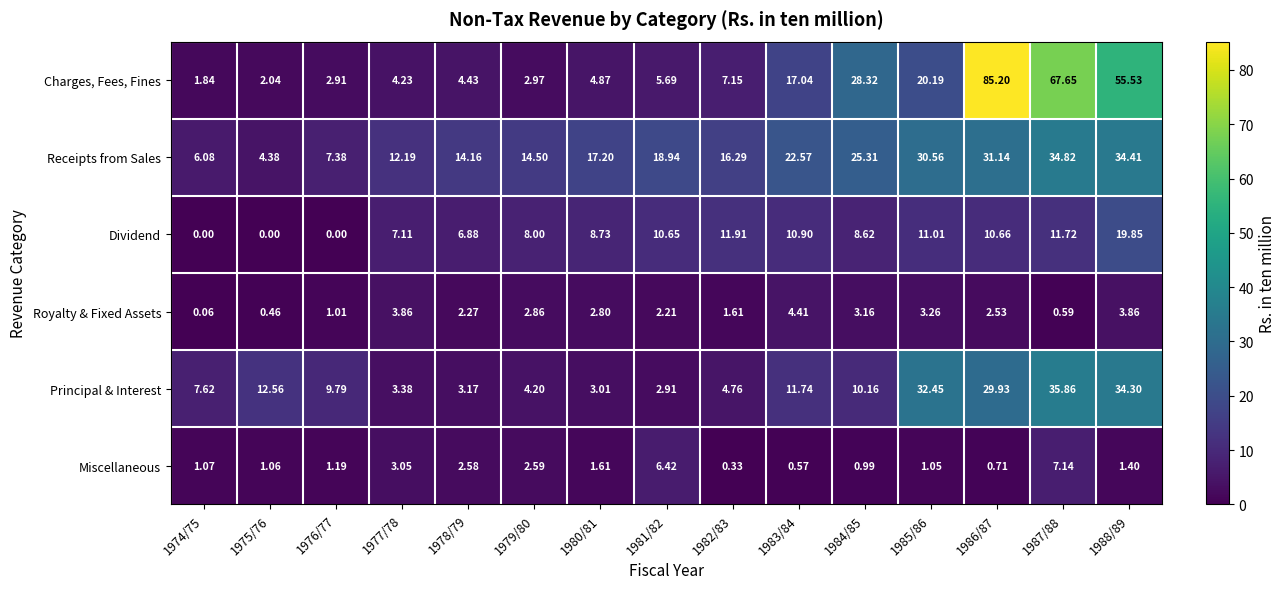

Which series has the widest spread of values?

Charges, Fees, Fines